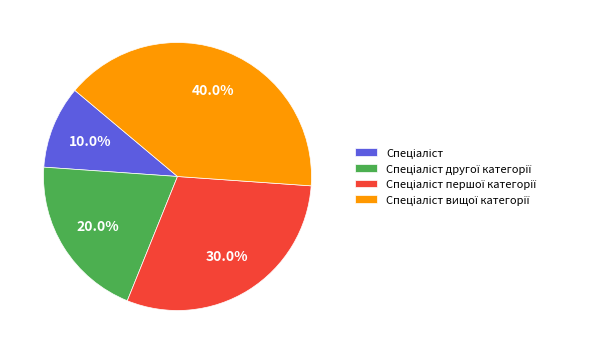

How much of the chart is everything except Спеціаліст?

90.0%